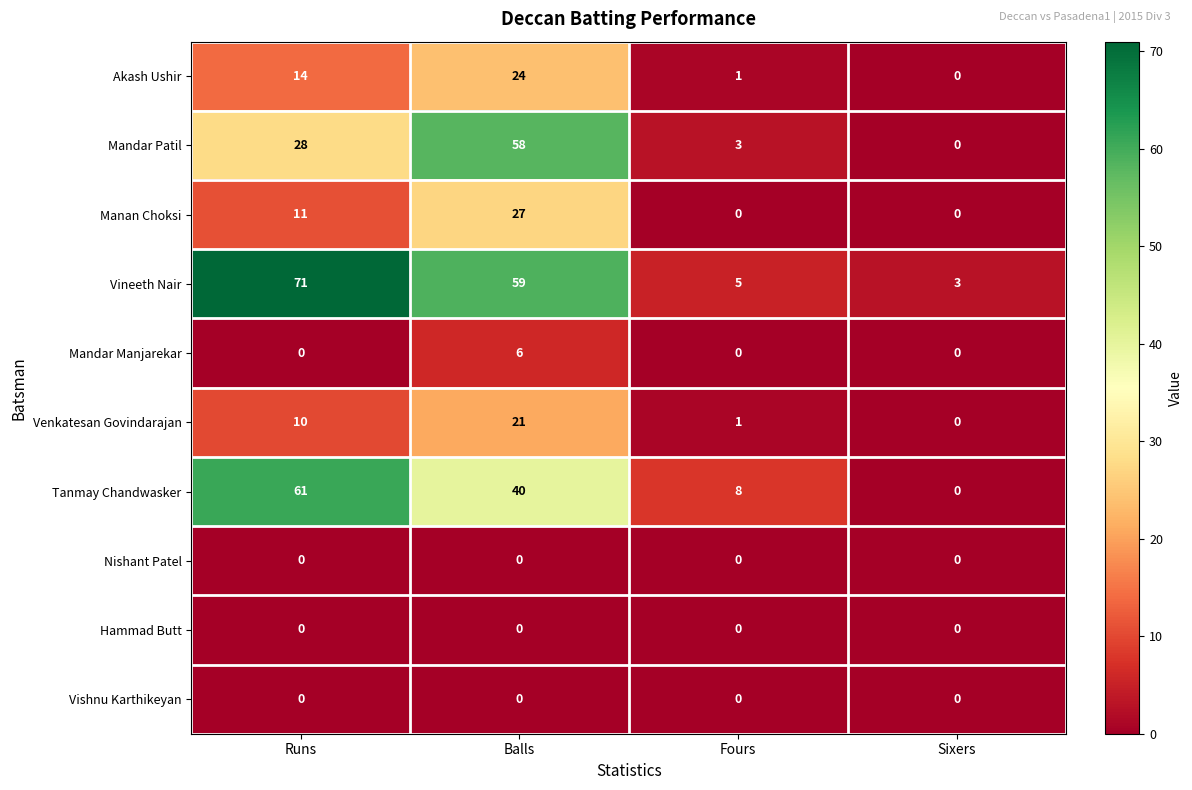

Which category has the highest value across all series?

Runs